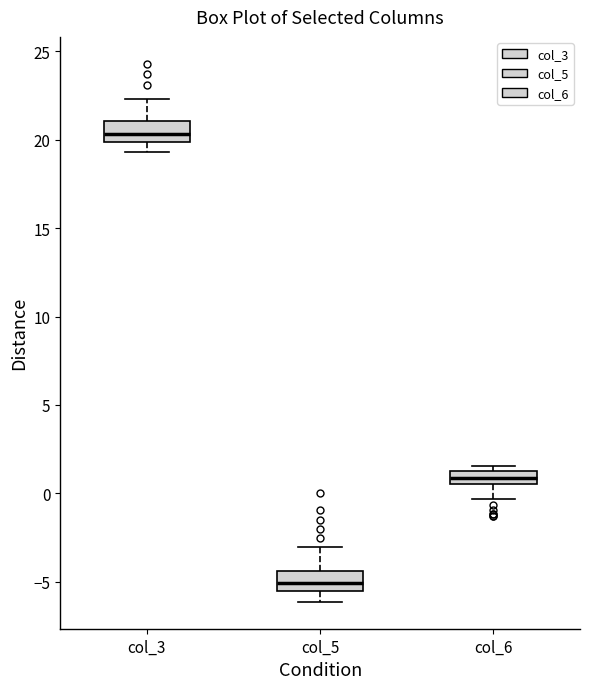

Where is the upper edge of the box for col_5 on the y-axis? The values are not printed on the chart, so give them approximately, as read against the axis.

-4.5